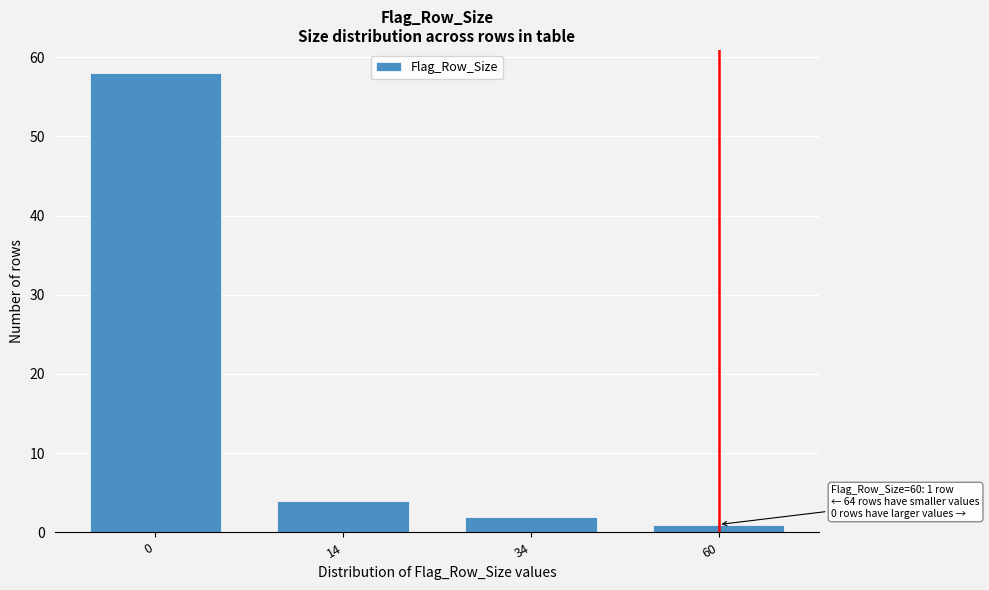

Reading right to left, list all the values displayed in this chart.

1	2	4	58